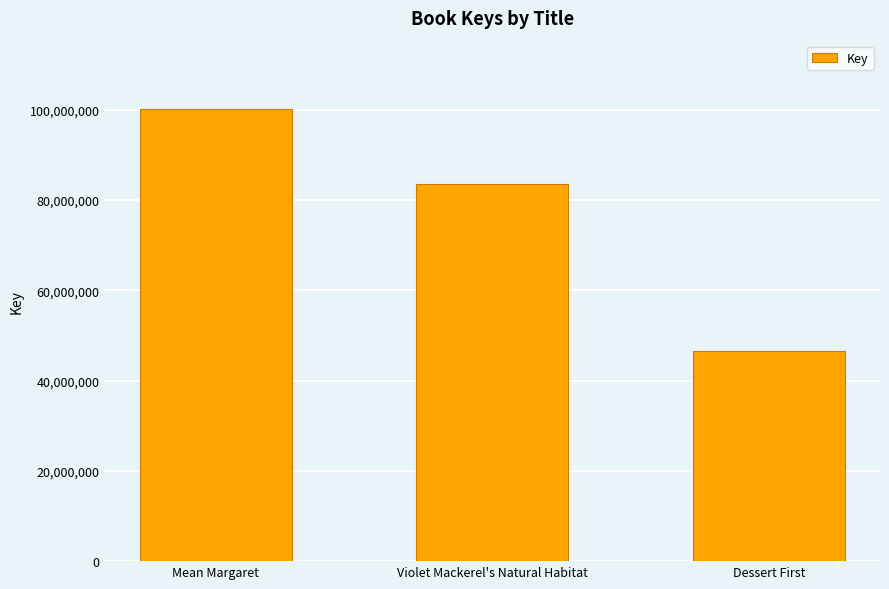

What is the difference between the second highest and minimum values?

36874307